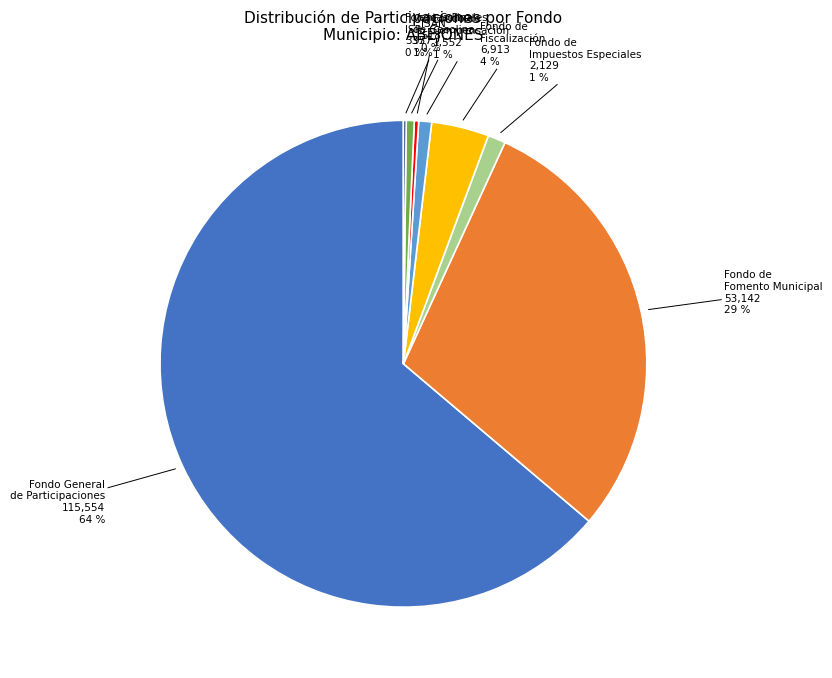

Is there any slice that represents more than half of the pie?

Yes